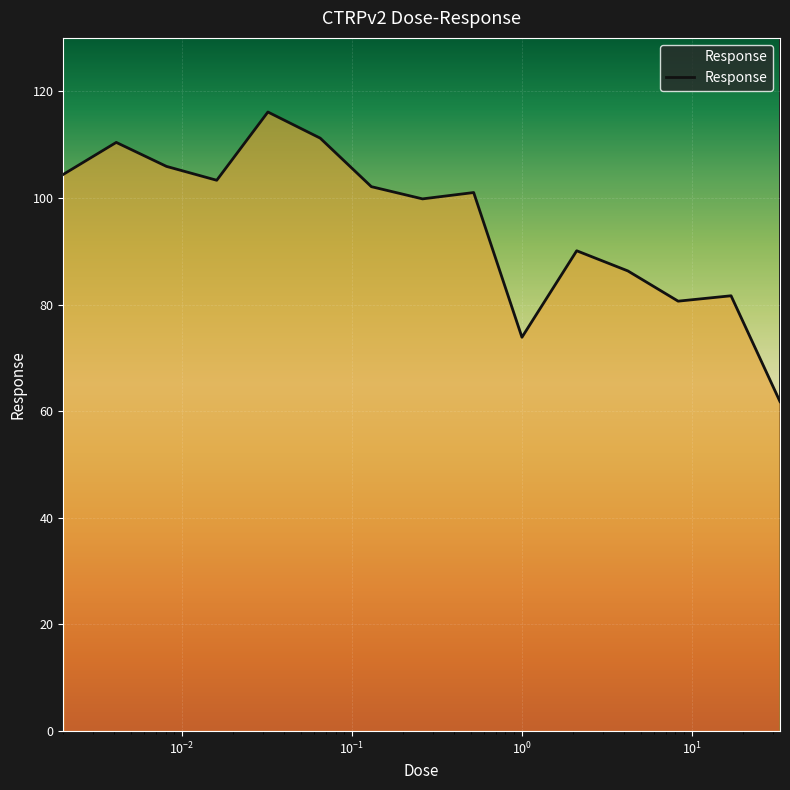

What is the difference between the second highest and minimum values?

49.4